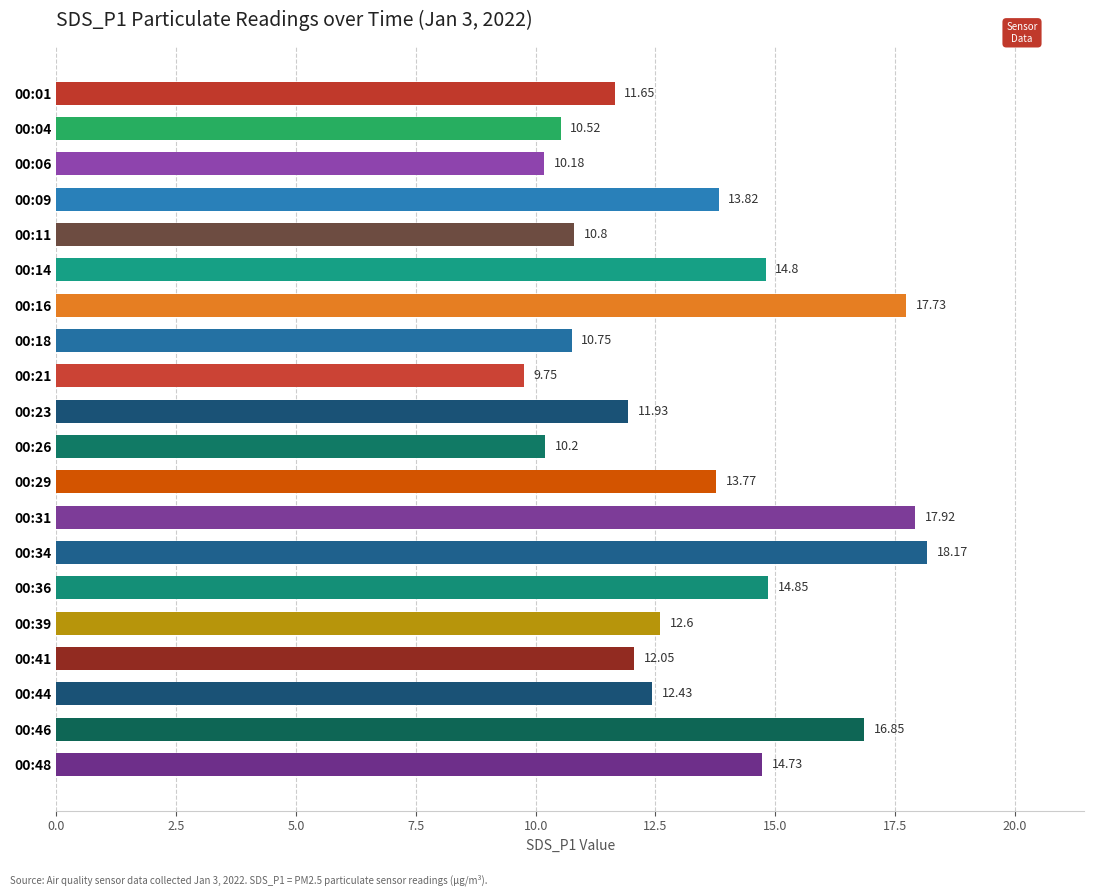

List the labels in order of value, smallest first.

00:21, 00:06, 00:26, 00:04, 00:18, 00:11, 00:01, 00:23, 00:41, 00:44, 00:39, 00:29, 00:09, 00:48, 00:14, 00:36, 00:46, 00:16, 00:31, 00:34